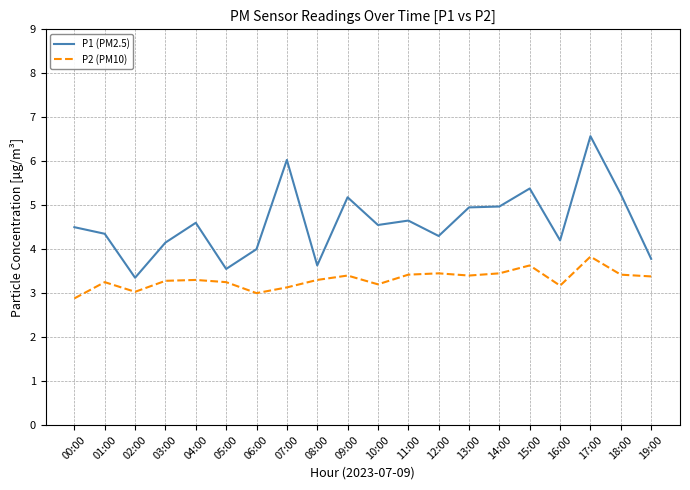

What position from the left is 11:00?

12